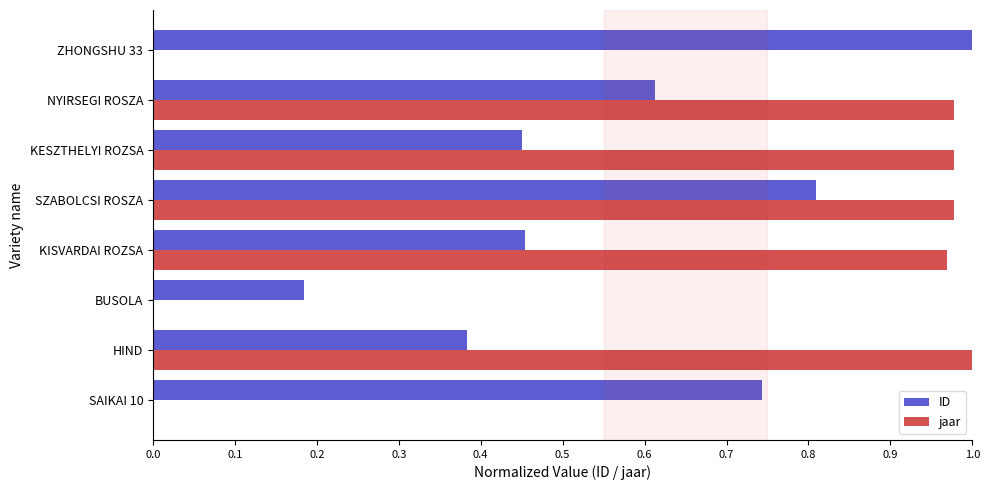

Count the number of data series in this chart.

2